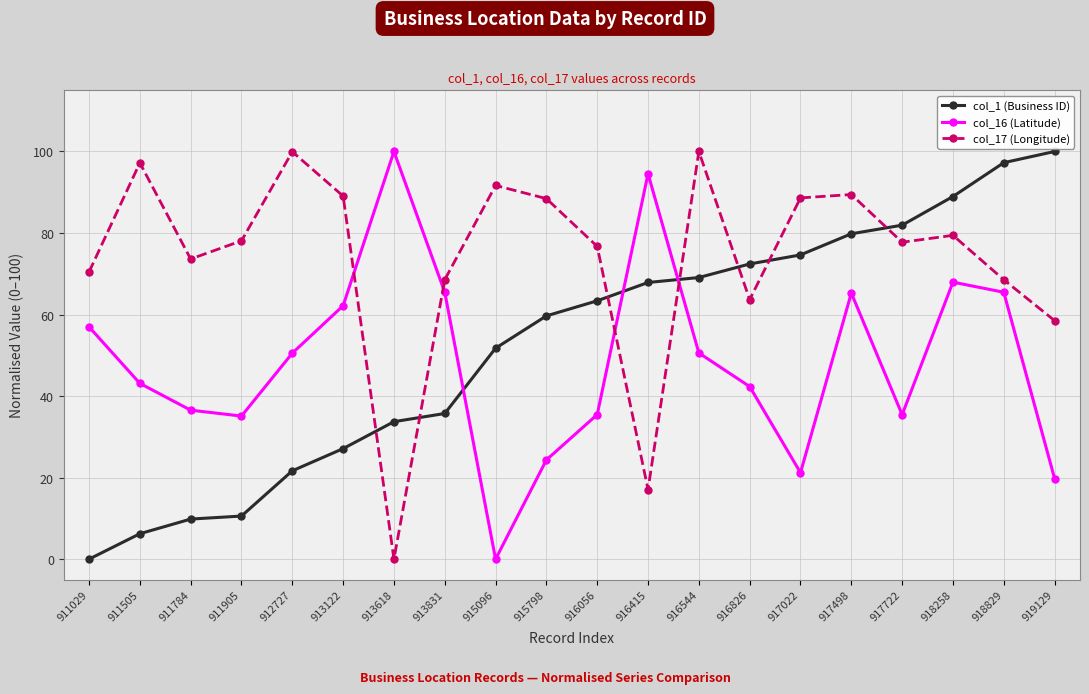

What is the sum of the col_16 (Latitude) values at 916826 and 918829?

107.8